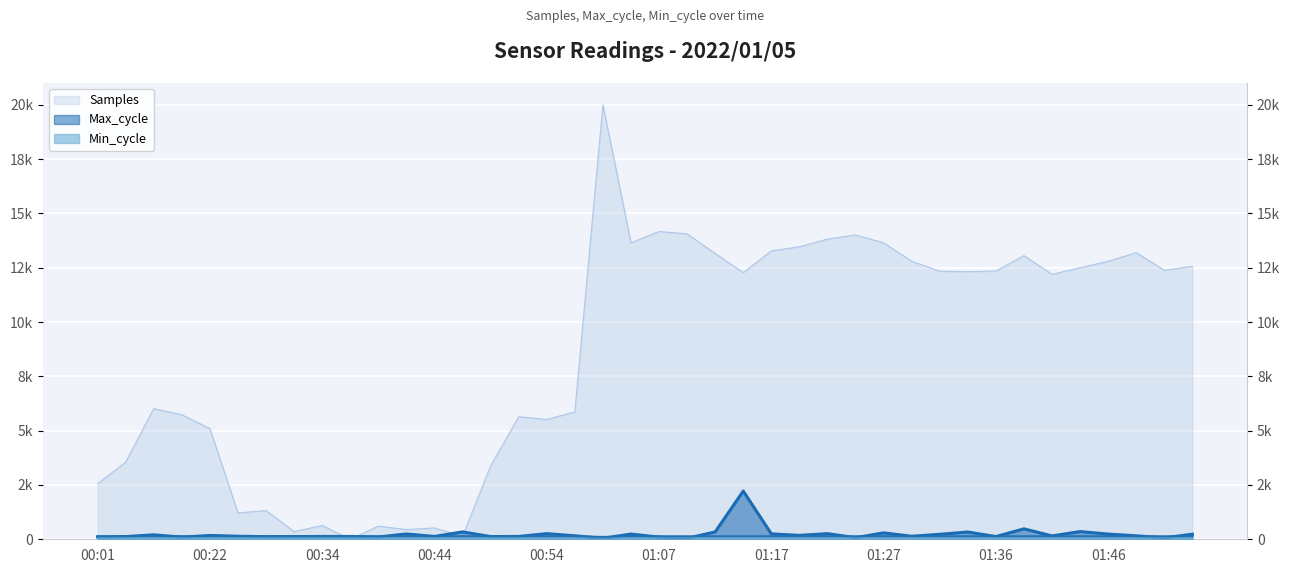

How many data points does each series have?

40